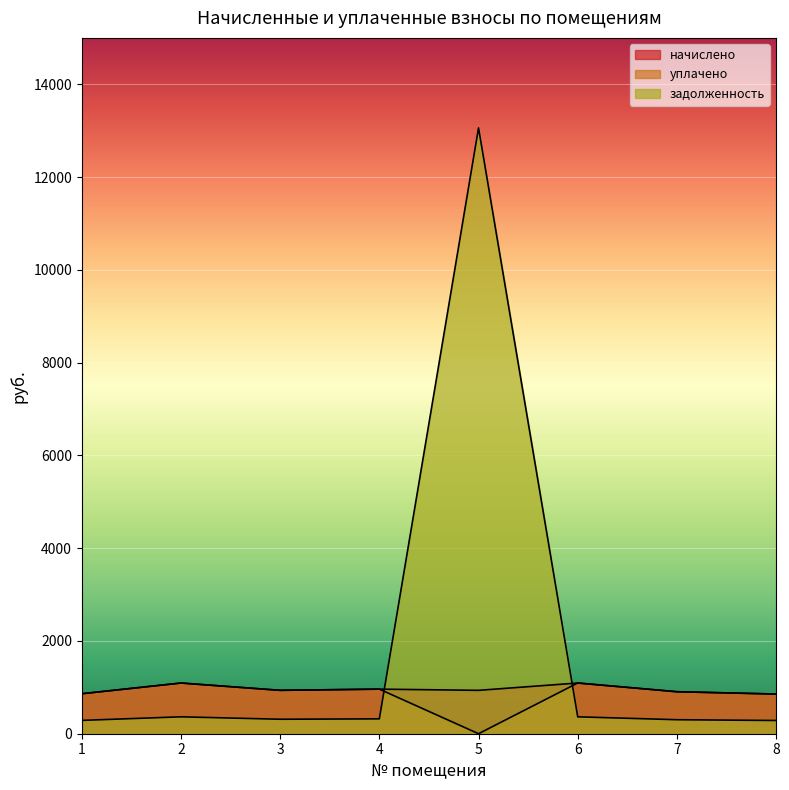

What is the value of the начислено point at the 1st from the left?

861.8